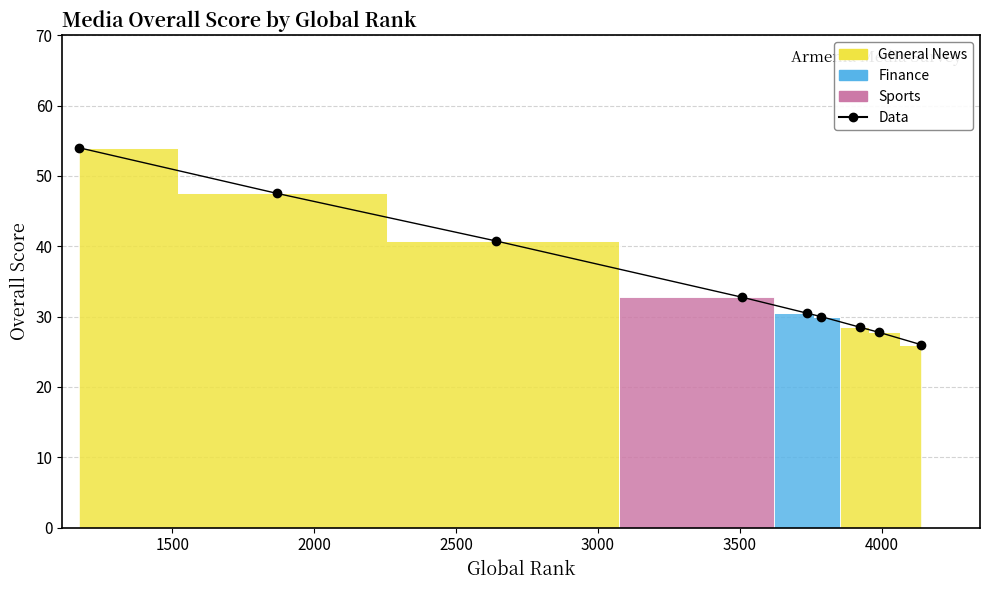

Which has a higher value, 2000 or 3000?

2000